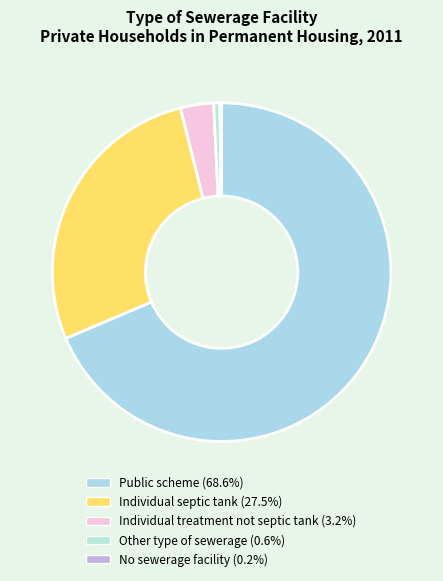

Which category has the smallest portion of the pie?

No sewerage facility